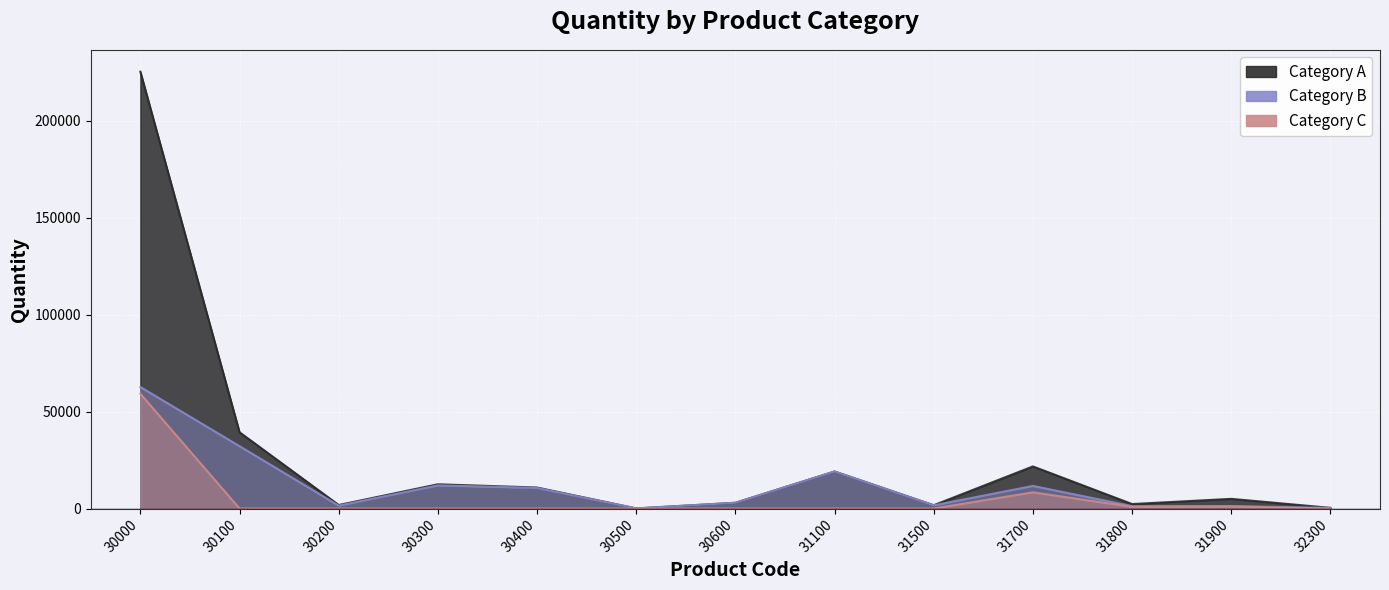

True or false: Category A and Category B cross at least once.

False